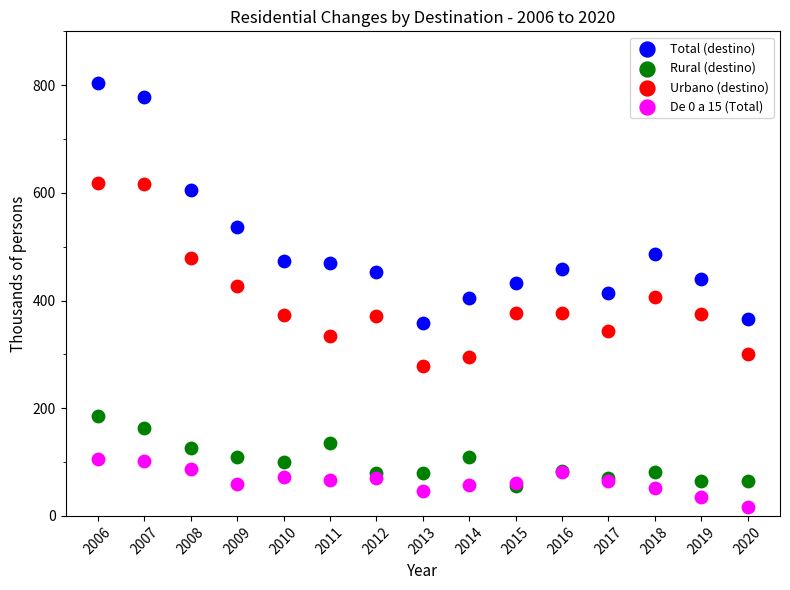

In the Total (destino) series, what Y value is closest to 580?

605.8